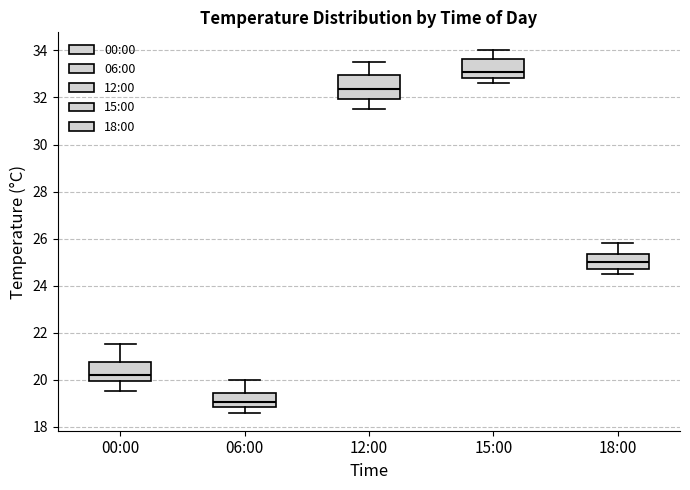

Where does the lower whisker of the box for 18:00 end on the y-axis? The values are not printed on the chart, so give them approximately, as read against the axis.

24.6